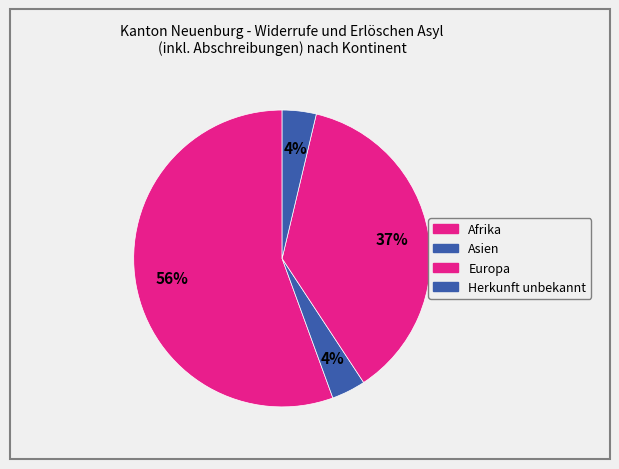

How many slices are in this pie chart?

4